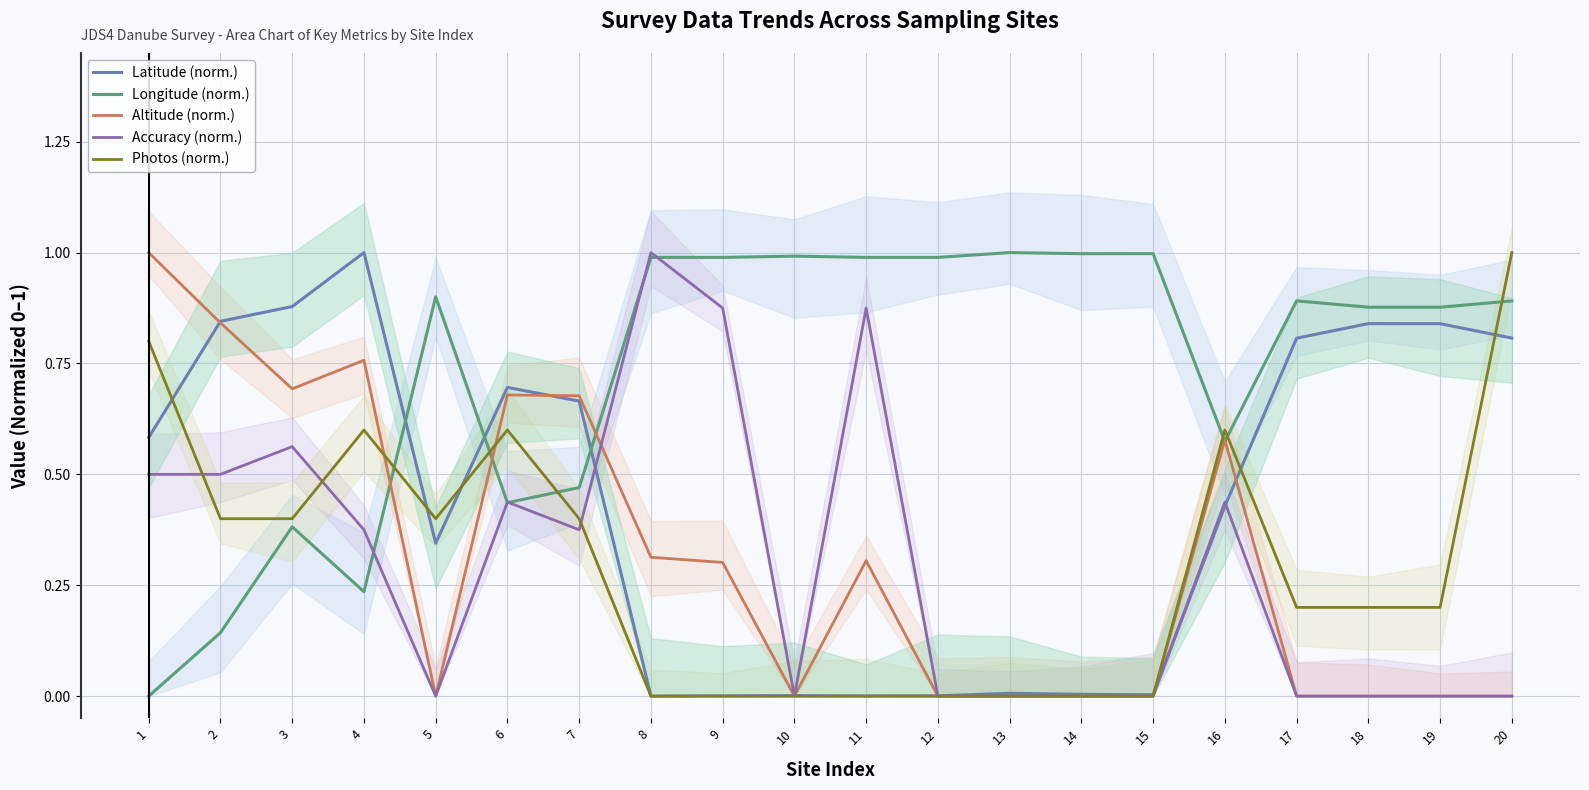

Where is Longitude (norm.) nearest to the value 0?

1